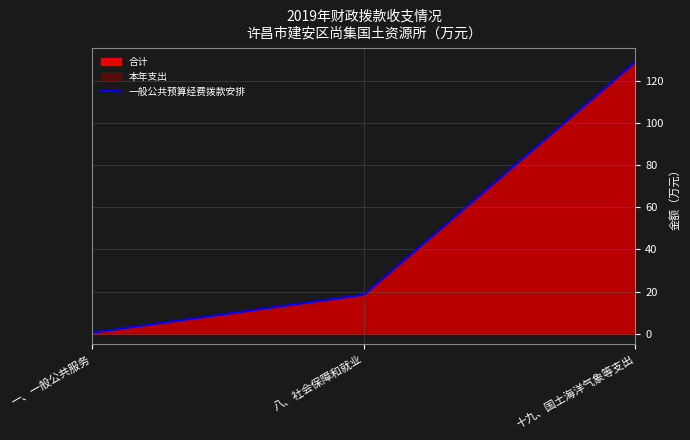

Reading left to right, extract all data points from this chart.

合计: 0.5	18.5	129.3
本年支出: 0.5	18.5	129.3
一般公共预算经费拨款安排: 0.5	18.5	129.3